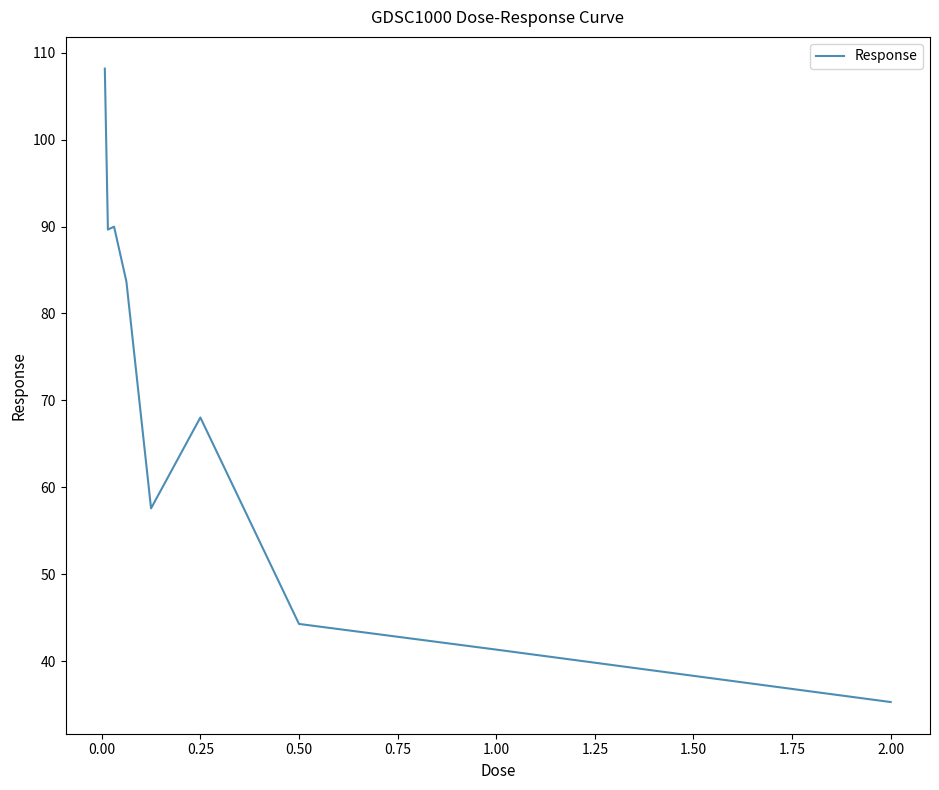

What is the smallest value displayed?

35.3